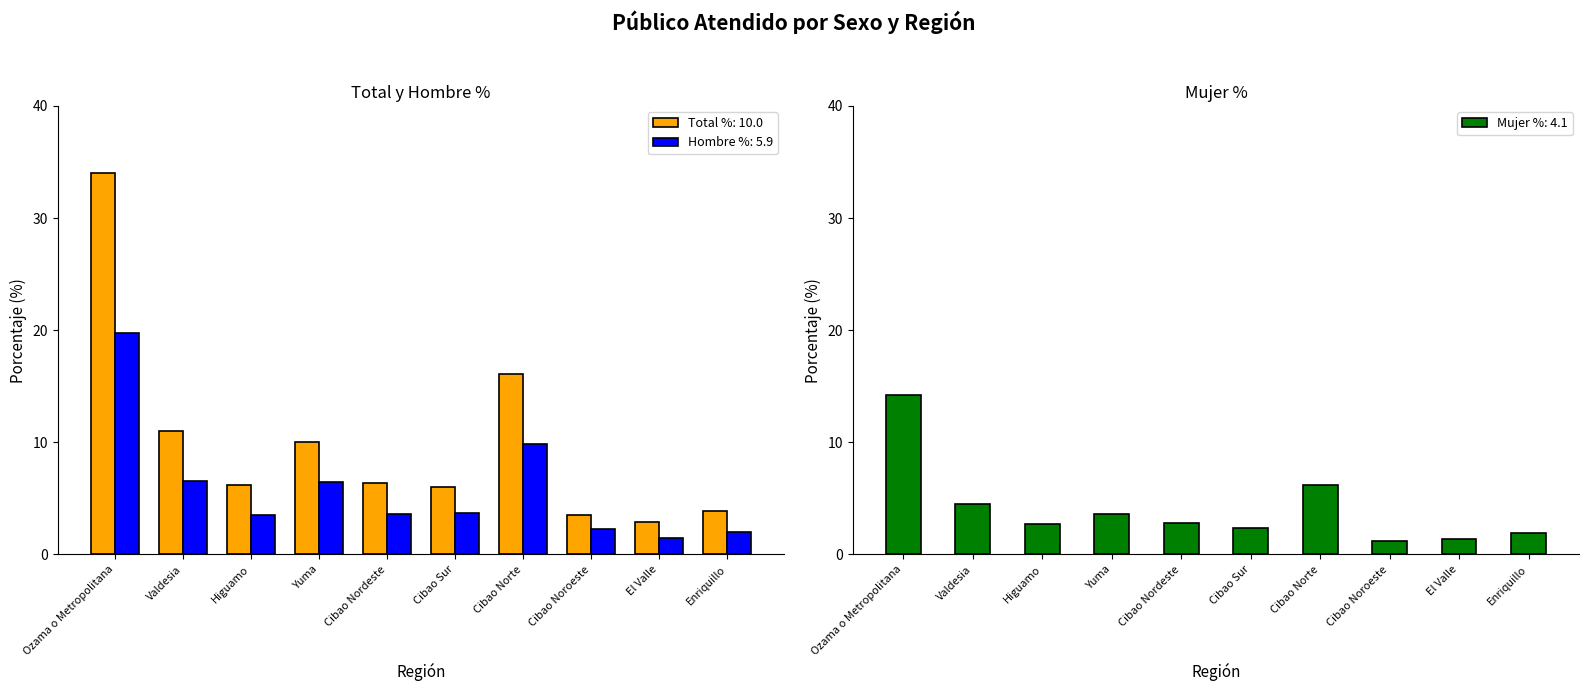

The value of Mujer % at Higuamo is 4.8. True or false?

False